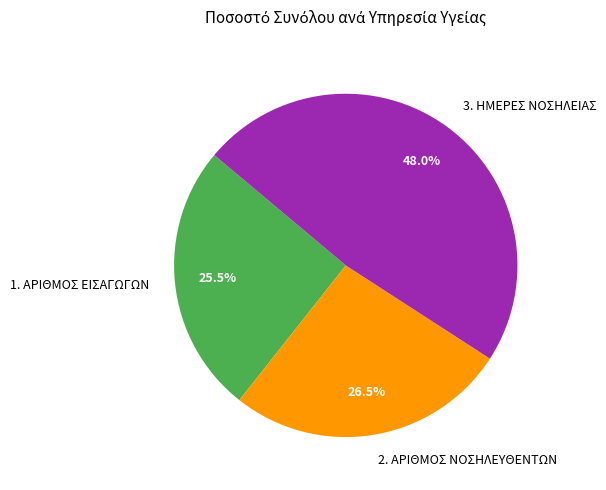

Is there a majority slice in this chart?

No